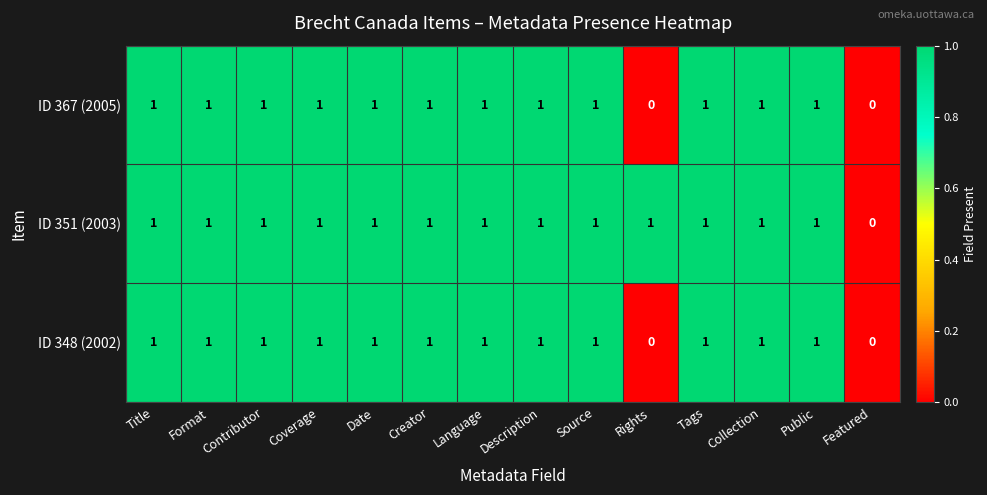

What is the sum of all ID 367 (2005) values?

12